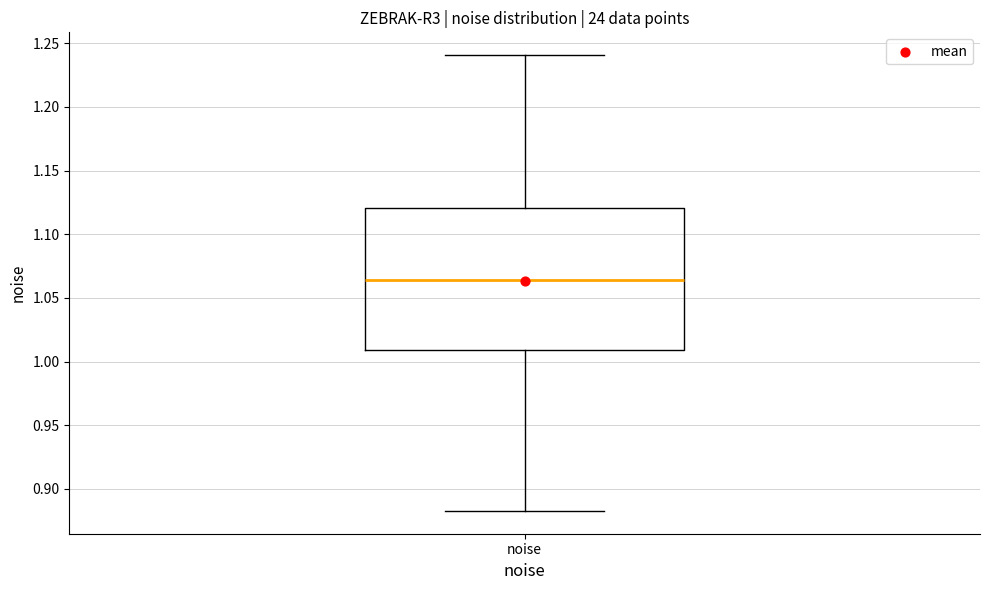

Read this box plot against the y-axis: the position of the median line, the range covered by the box, and the ends of both whiskers. The values are not printed on the chart, so give them approximately, as read against the axis.

median 1.065, box 1.010 to 1.120, whiskers 0.885 to 1.240